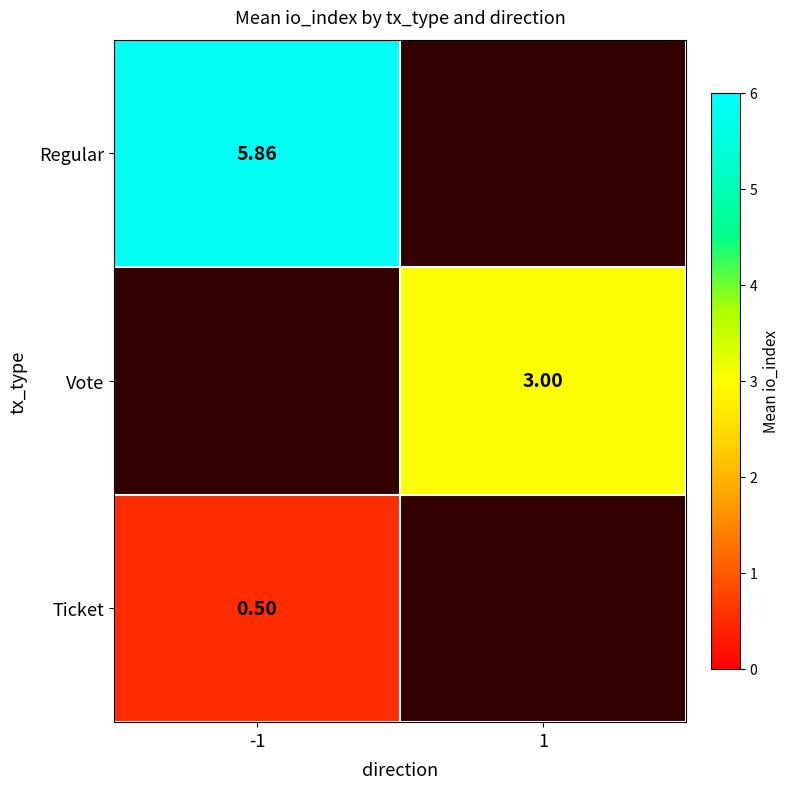

Rank the series by their maximum value, from highest to lowest.

Regular, Vote, Ticket